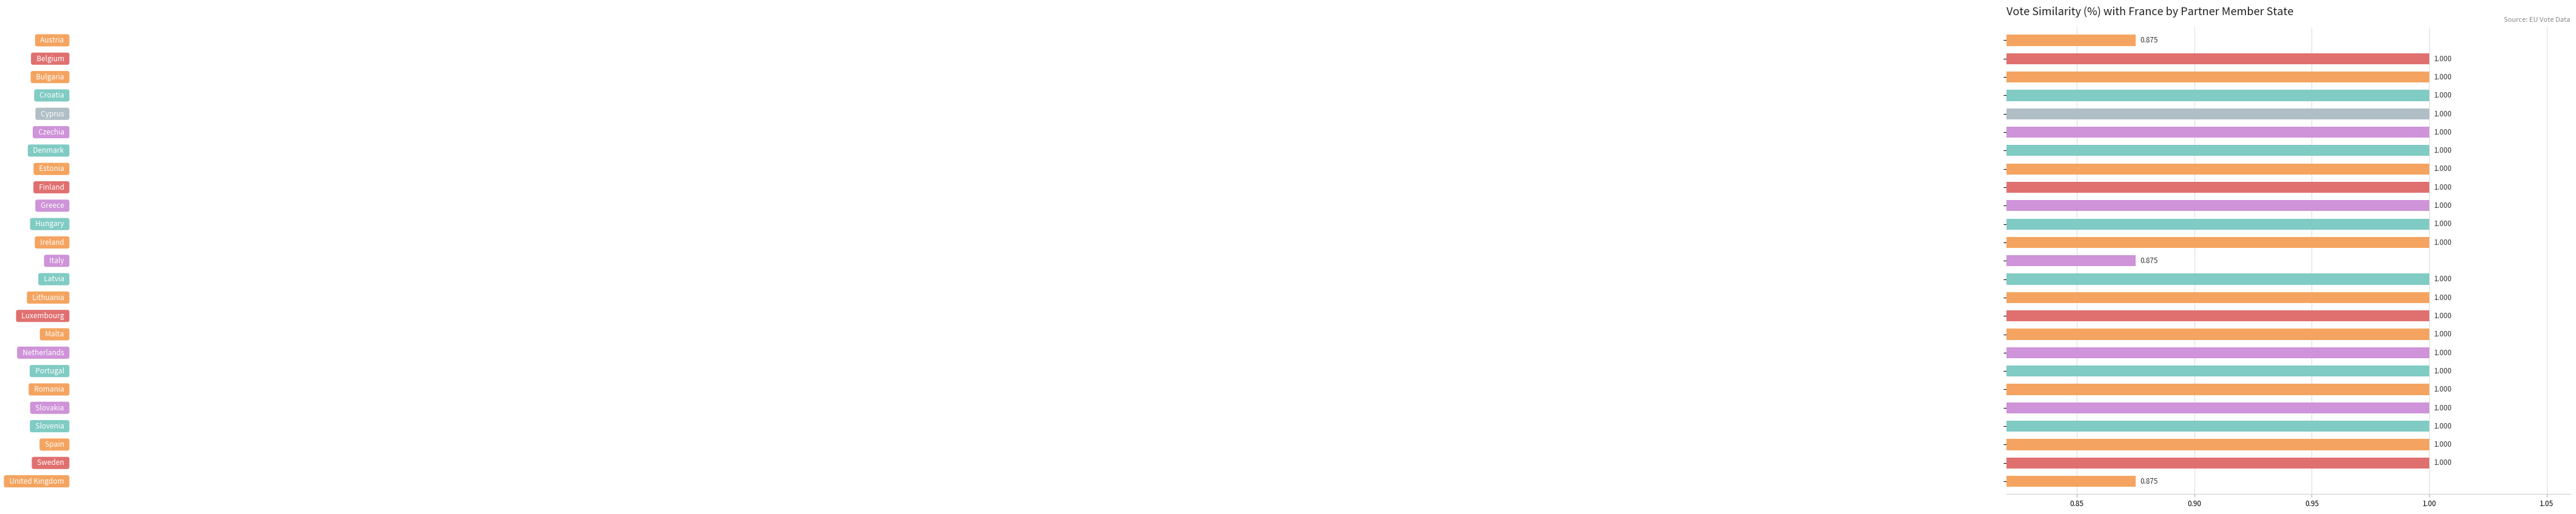

What is the difference between the second highest and minimum values?

0.1